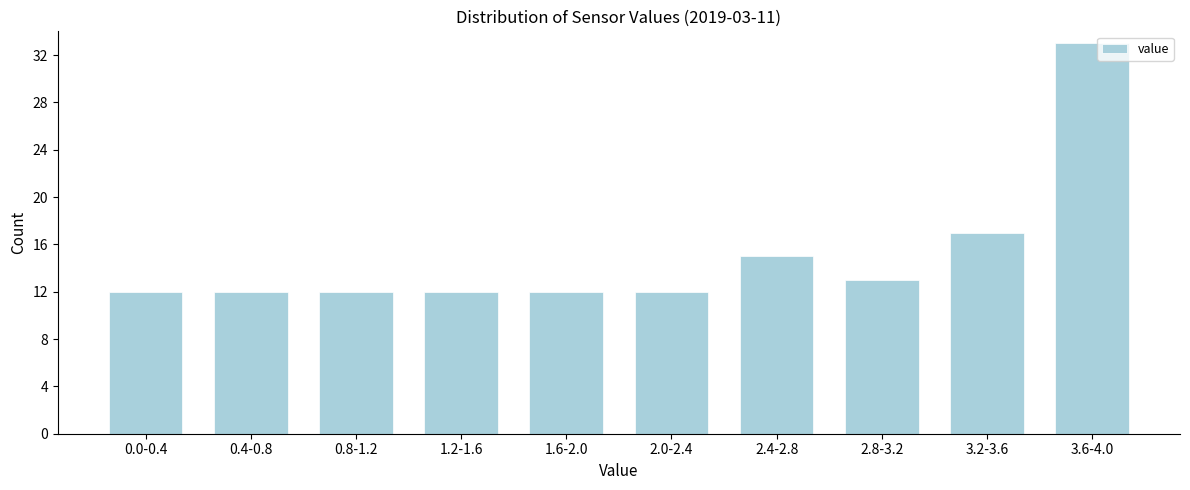

Reading left to right, transcribe all the data shown in this chart.

0.0-0.4=12	0.4-0.8=12	0.8-1.2=12	1.2-1.6=12	1.6-2.0=12	2.0-2.4=12	2.4-2.8=15	2.8-3.2=13	3.2-3.6=17	3.6-4.0=33